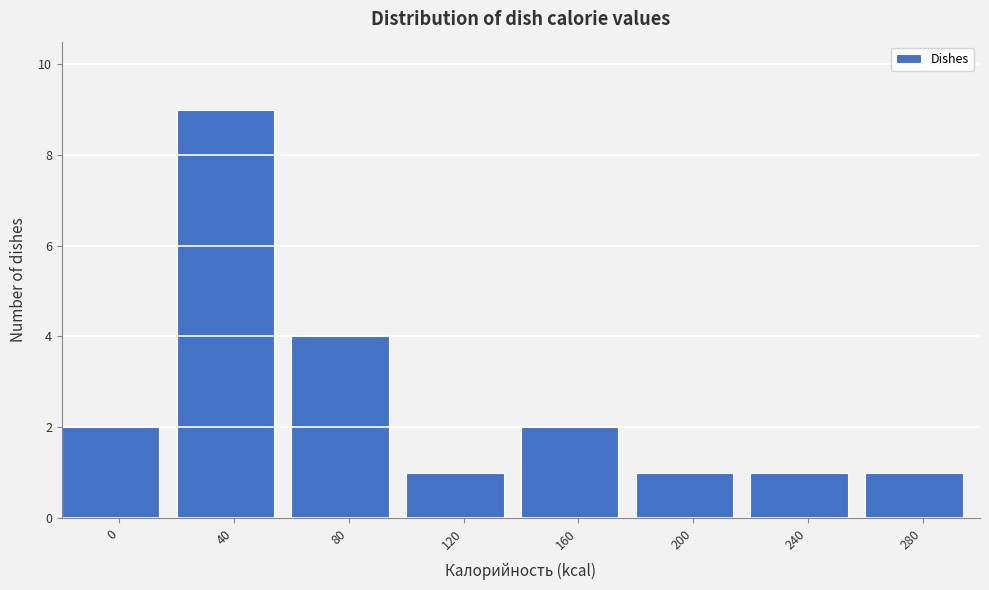

Reading left to right, what are all the values shown in this chart?

0=2	40=9	80=4	120=1	160=2	200=1	240=1	280=1